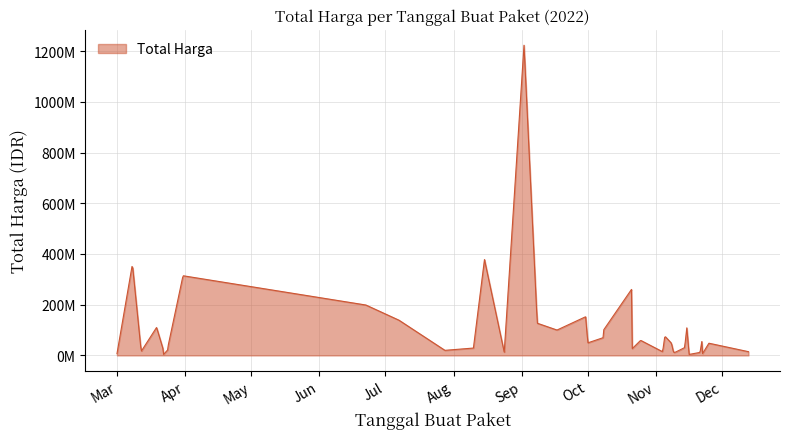

Is this an area chart (filled region under the line)?

Yes